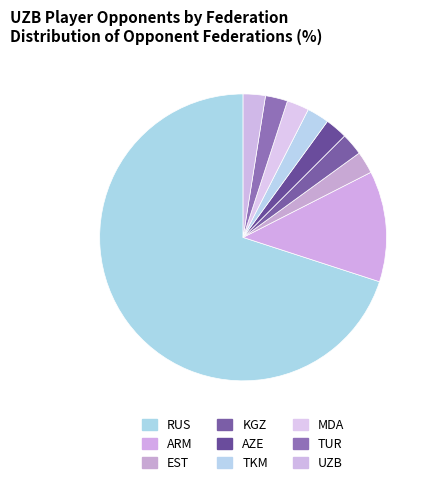

To the nearest percent, what is the difference between the TUR and ARM slice percentages?

10%